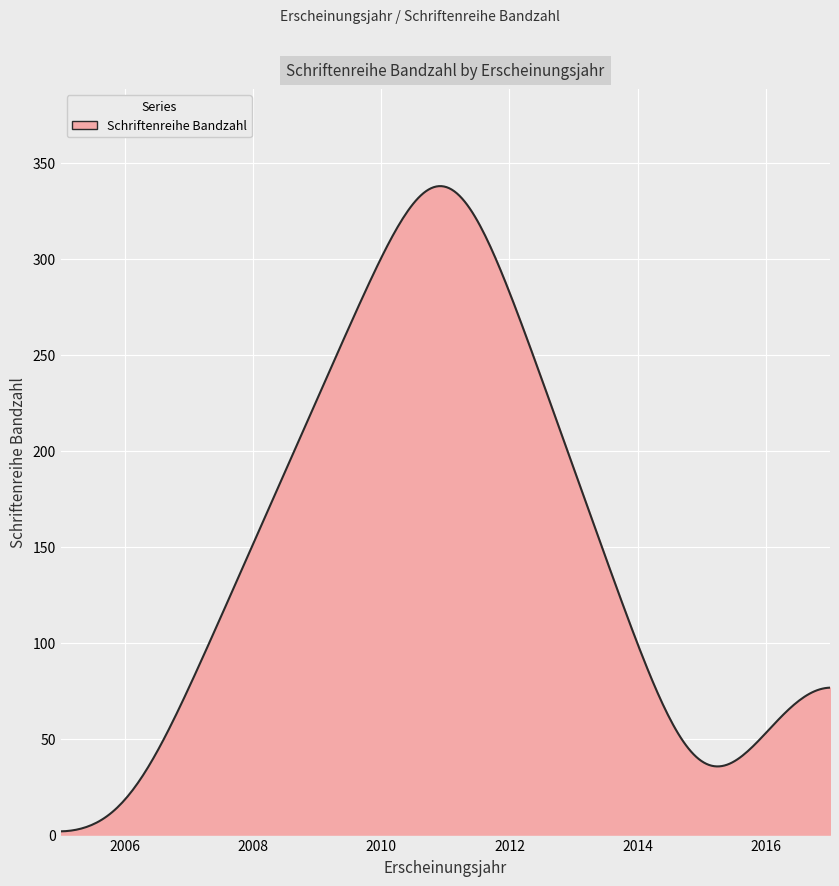

What is the difference between the maximum and minimum values?

336.0